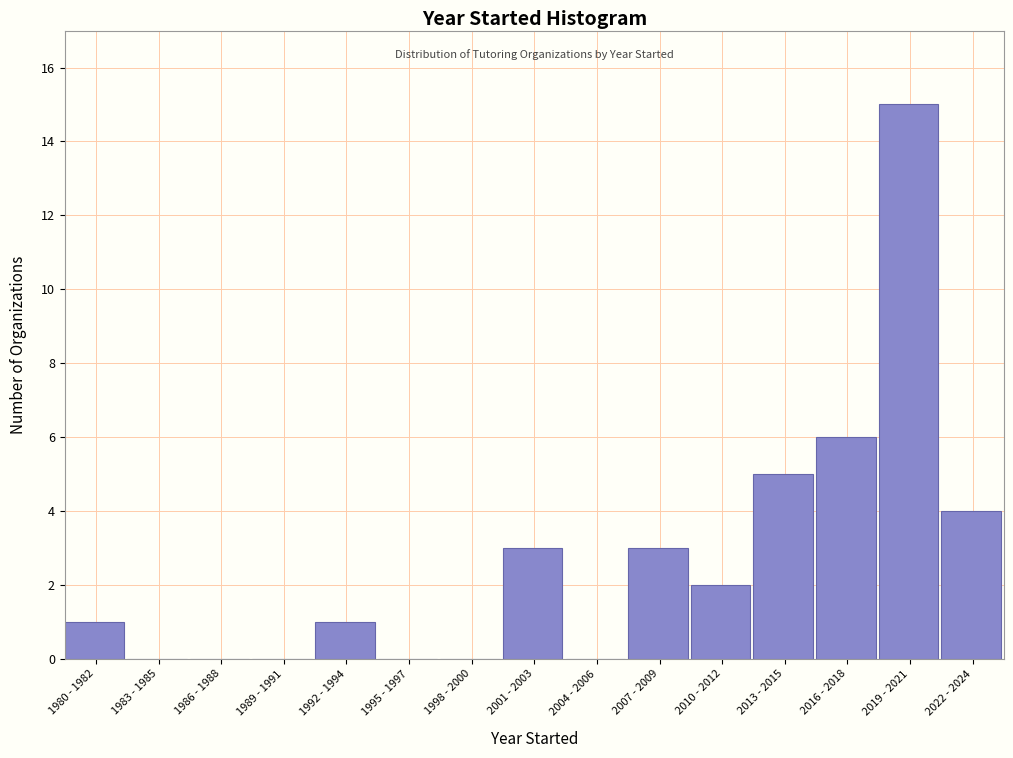

Reading left to right, transcribe all the data shown in this chart.

1980 - 1982=1	1983 - 1985=0	1986 - 1988=0	1989 - 1991=0	1992 - 1994=1	1995 - 1997=0	1998 - 2000=0	2001 - 2003=3	2004 - 2006=0	2007 - 2009=3	2010 - 2012=2	2013 - 2015=5	2016 - 2018=6	2019 - 2021=15	2022 - 2024=4